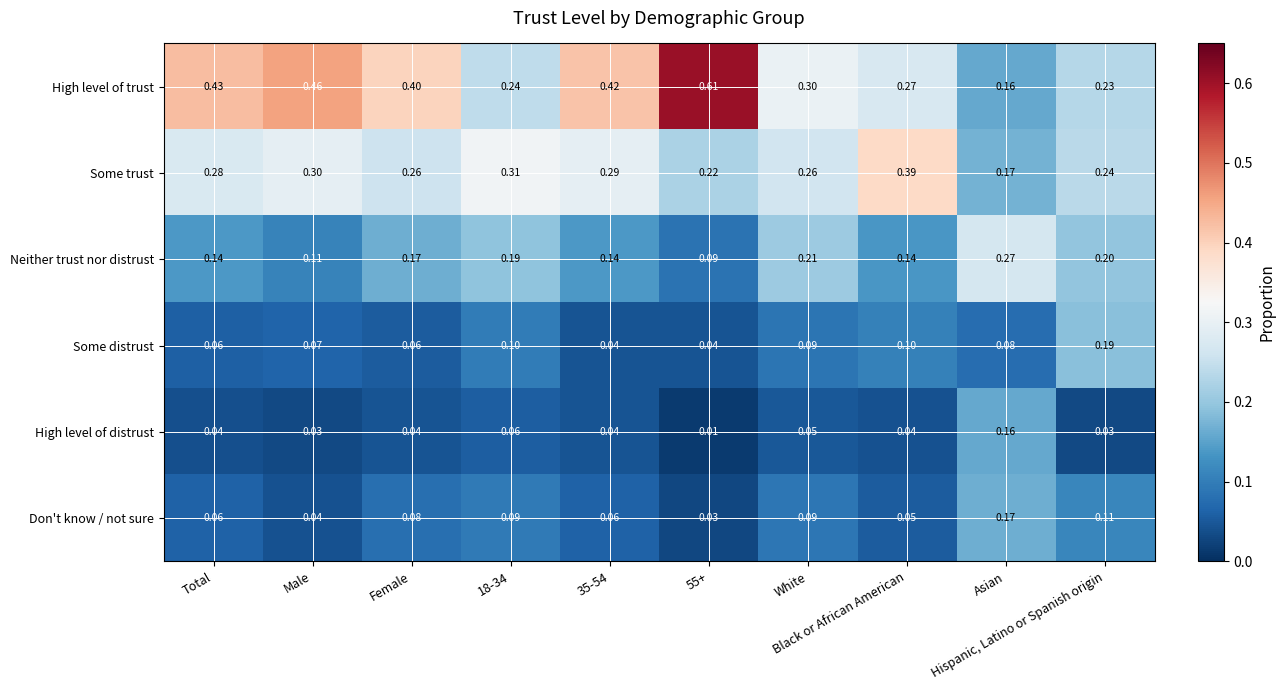

Which series has the widest spread of values?

High level of trust